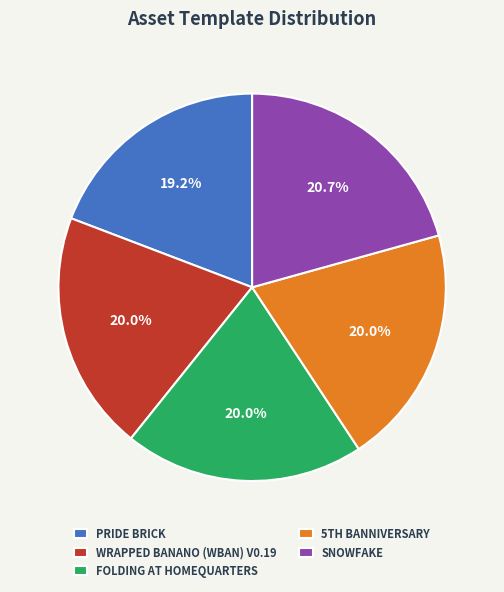

Which slice is the largest?

SNOWFAKE